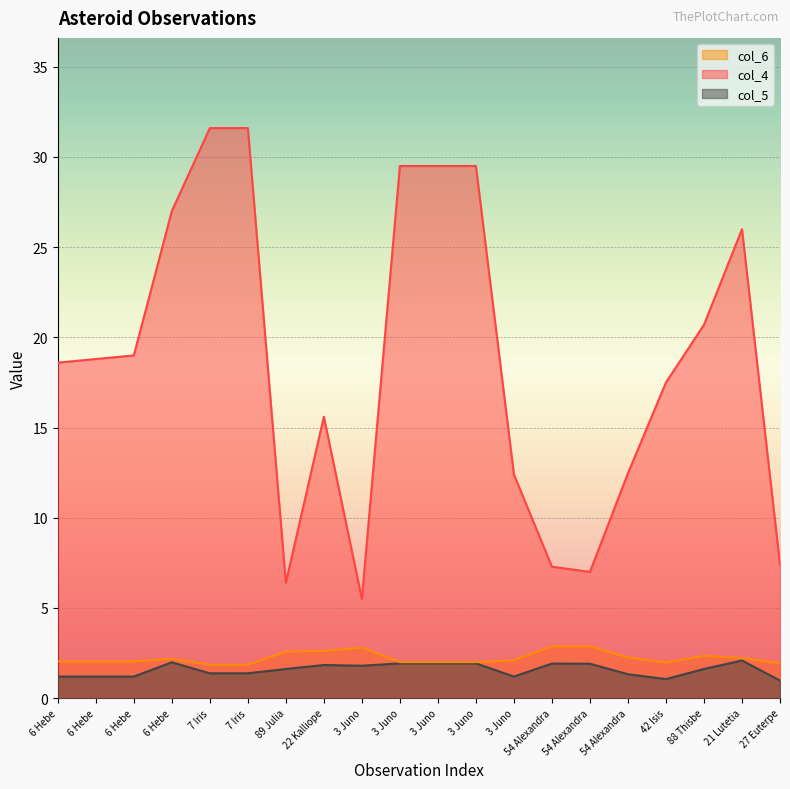

True or false: col_4 and col_5 cross at least once.

False